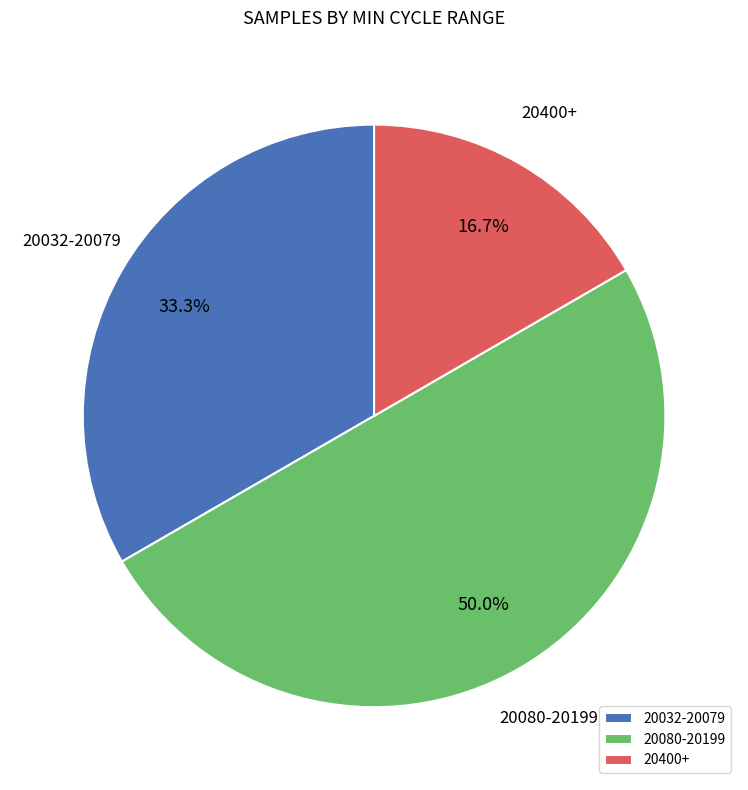

Which slice represents more than half of the pie?

20080-20199